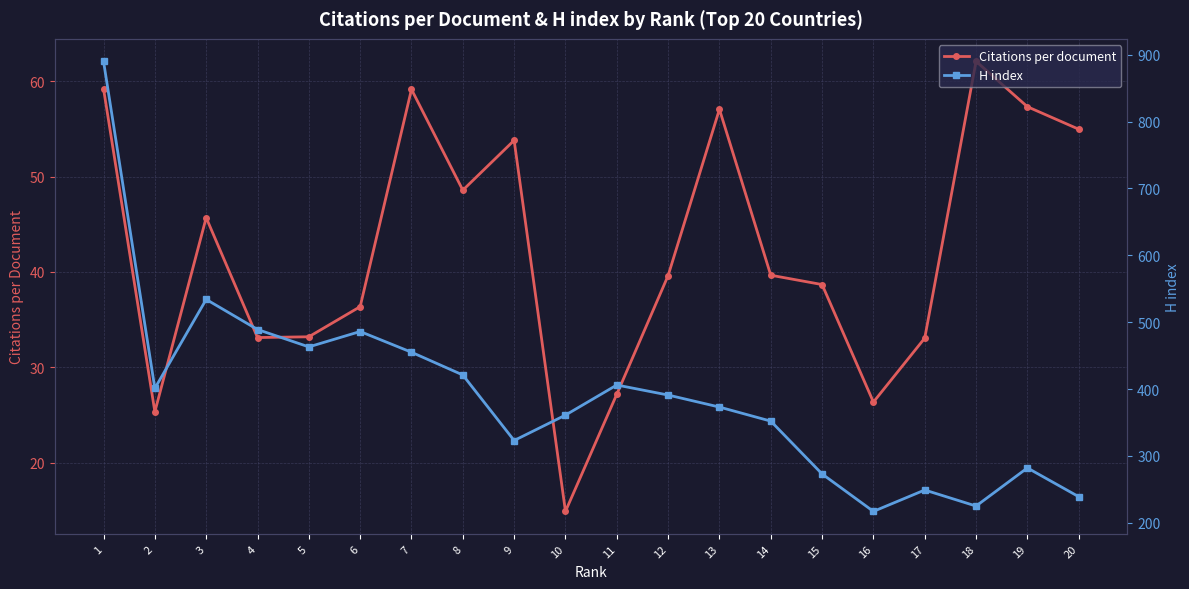

Is this an area chart (filled region under the line)?

No